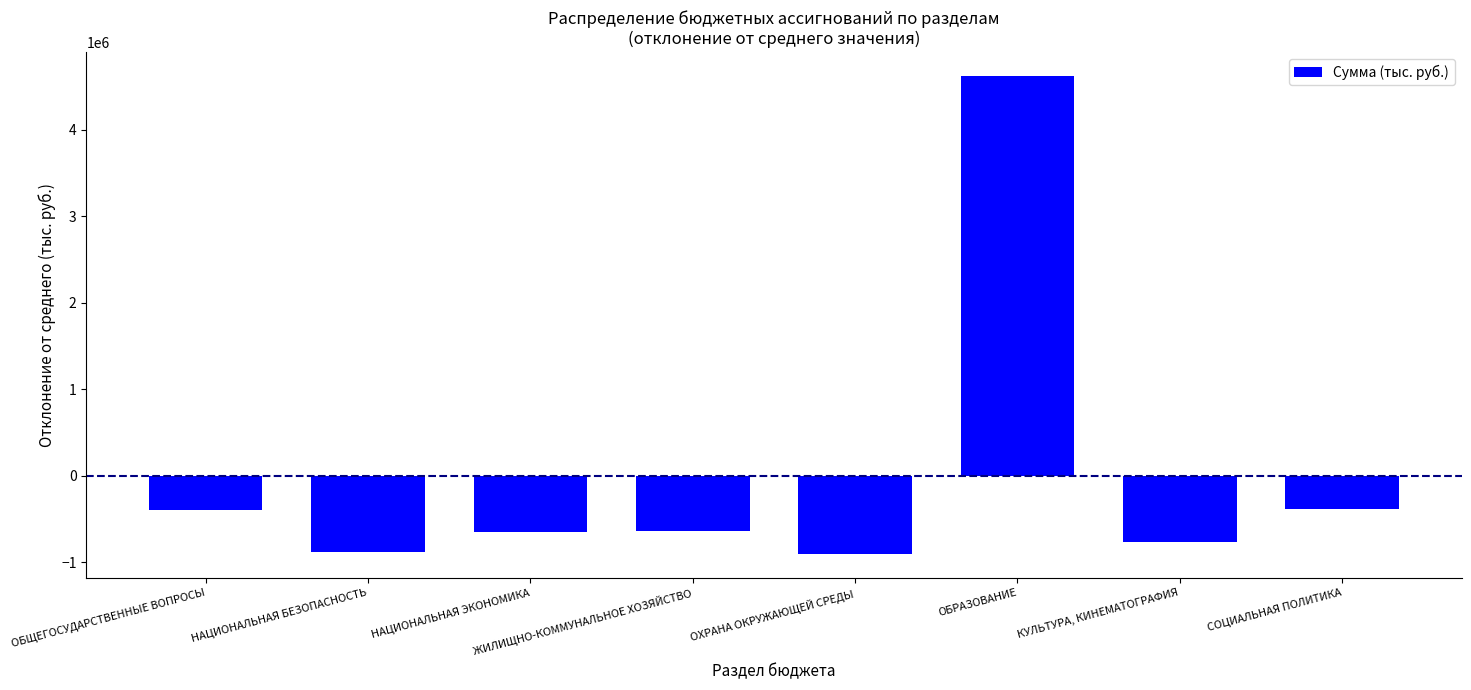

How many data points are above -638915?

3